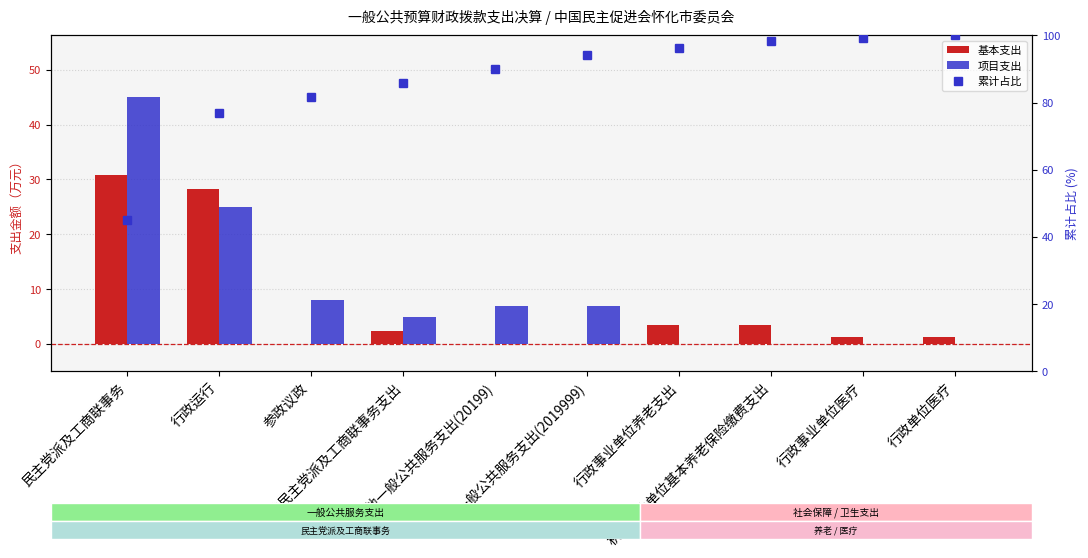

Rank the series by their maximum value, from highest to lowest.

累计占比, 项目支出, 基本支出